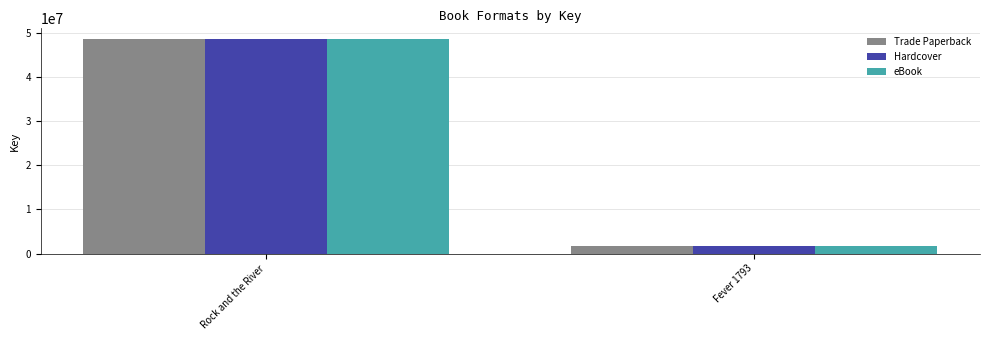

List the labels in order of Hardcover value, largest first.

Rock and the River, Fever 1793